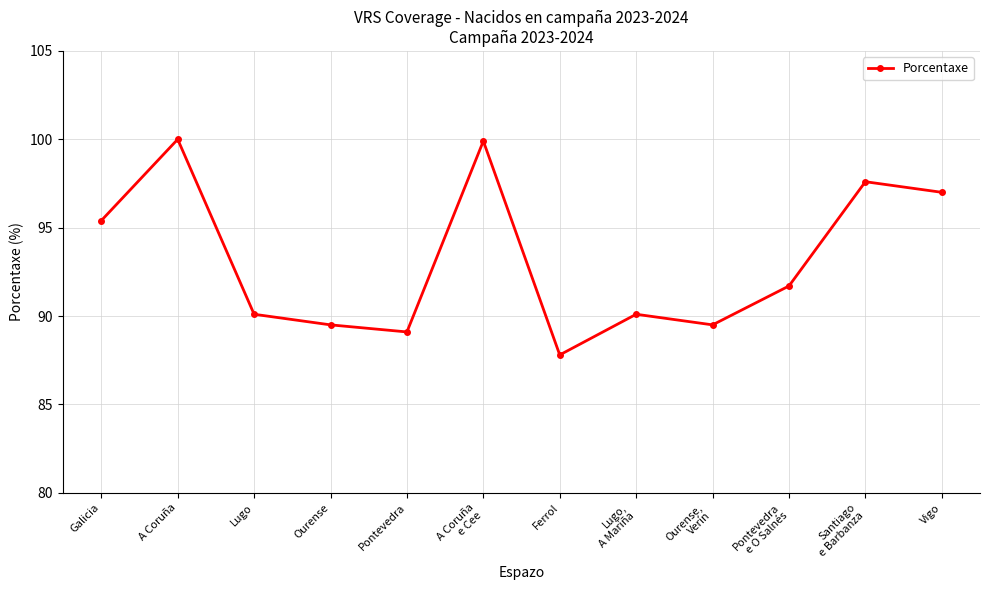

What is the change in value from A Coruña to Santiago
e Barbanza?

-2.4